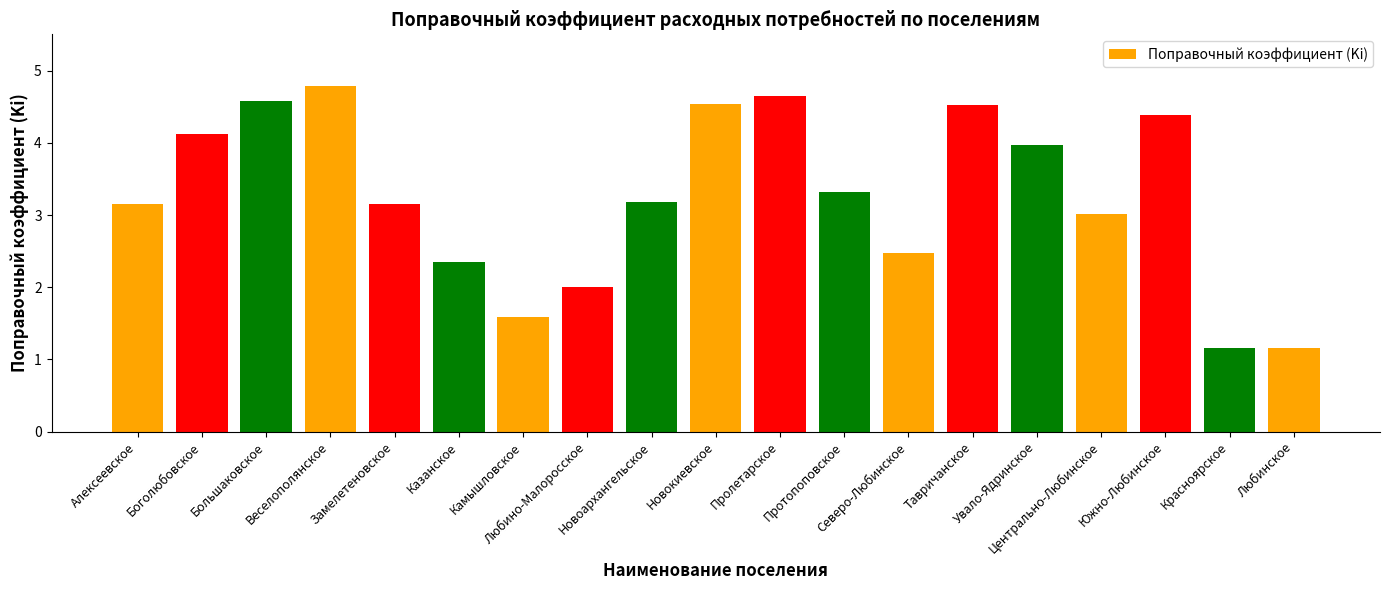

What is the change in value from Любино-Малоросское to Красноярское?

-0.8